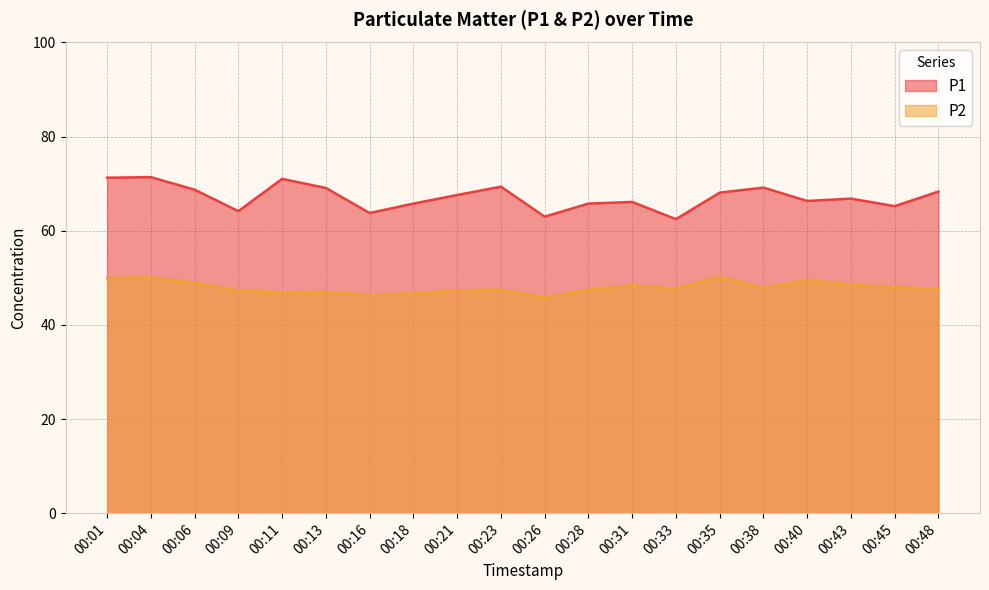

Reading left to right, transcribe all the data shown in this chart.

P1: 00:01=71.3	00:04=71.4	00:06=68.7	00:09=64.2	00:11=71.0	00:13=69.1	00:16=63.8	00:18=65.8	00:21=67.6	00:23=69.4	00:26=63.0	00:28=65.8	00:31=66.1	00:33=62.5	00:35=68.1	00:38=69.2	00:40=66.3	00:43=66.8	00:45=65.2	00:48=68.3
P2: 00:01=49.9	00:04=50.1	00:06=49.0	00:09=47.3	00:11=47.0	00:13=47.0	00:16=46.4	00:18=46.7	00:21=47.3	00:23=47.5	00:26=45.8	00:28=47.5	00:31=48.4	00:33=47.7	00:35=50.3	00:38=47.8	00:40=49.5	00:43=48.6	00:45=48.0	00:48=47.7